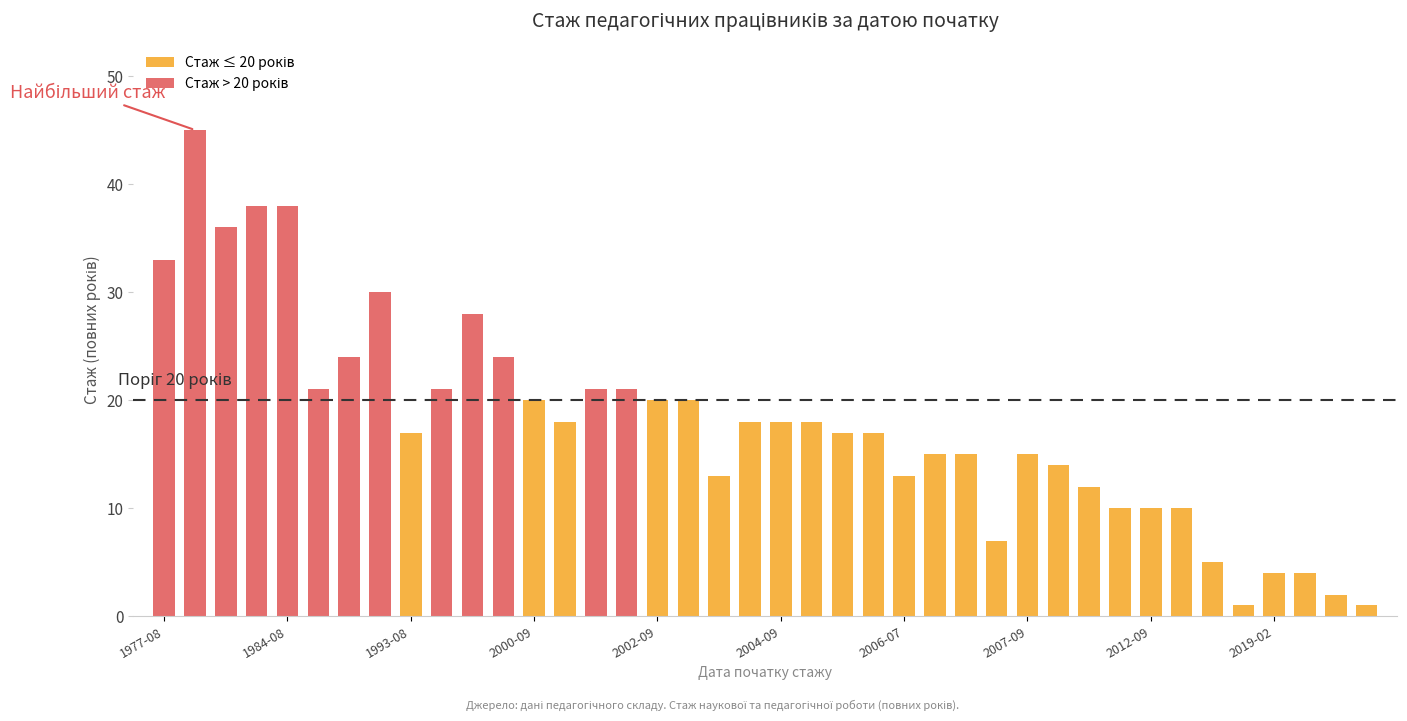

Rank the series at 2019-02 from lowest to highest value.

Стаж ≤ 20 років, Стаж > 20 років